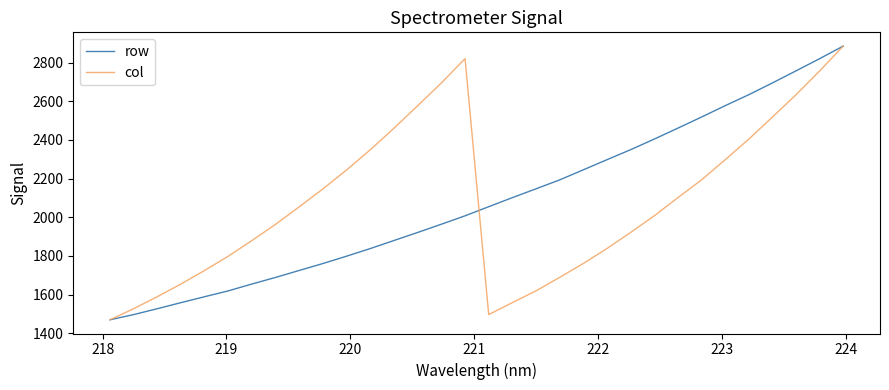

What is the minimum value shown in the chart?

1469.6